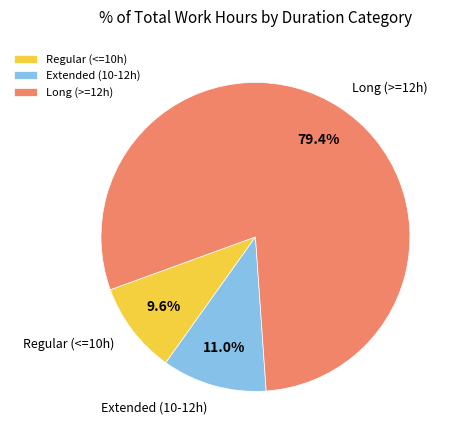

Between Regular (<=10h) and Extended (10-12h), which is larger?

Extended (10-12h)